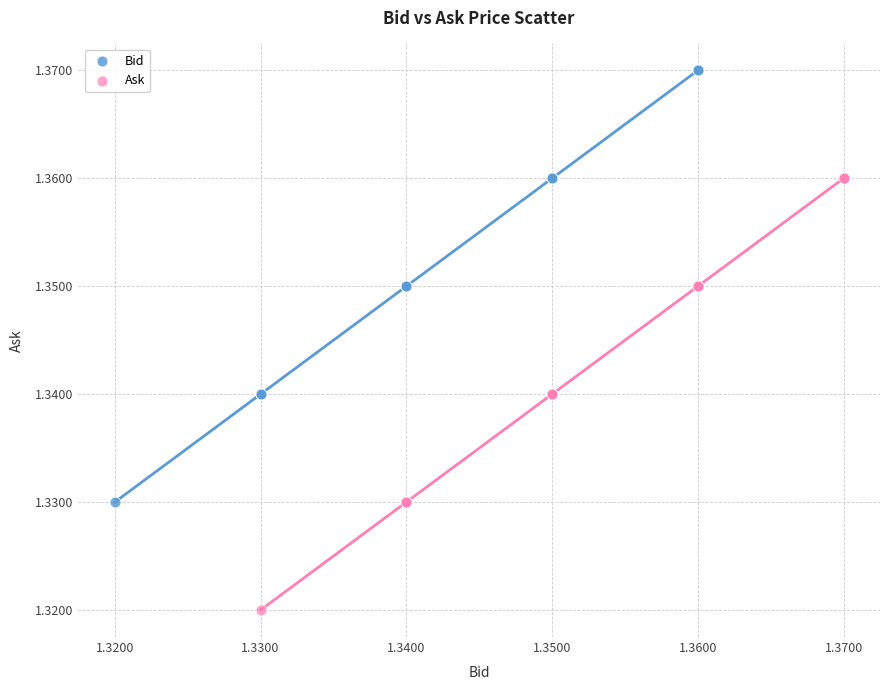

Which series contains the highest Y value?

Bid